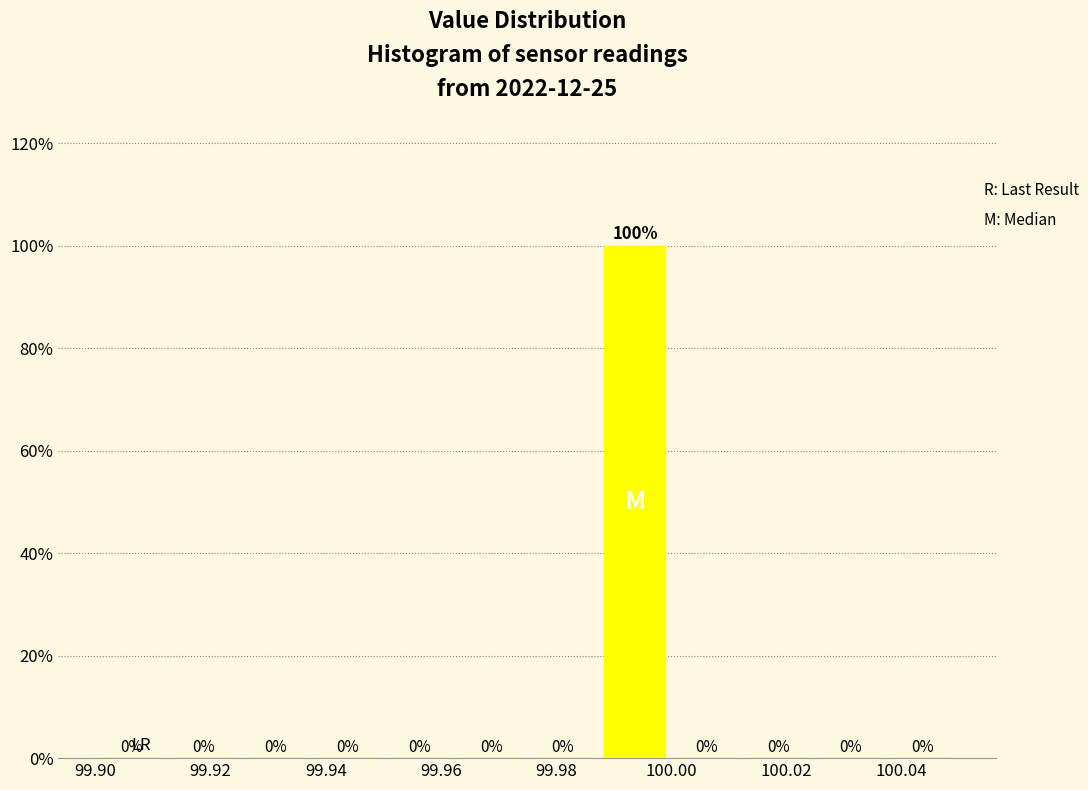

Over which range of the x-axis is the bar tallest?

99.988 to 100.000